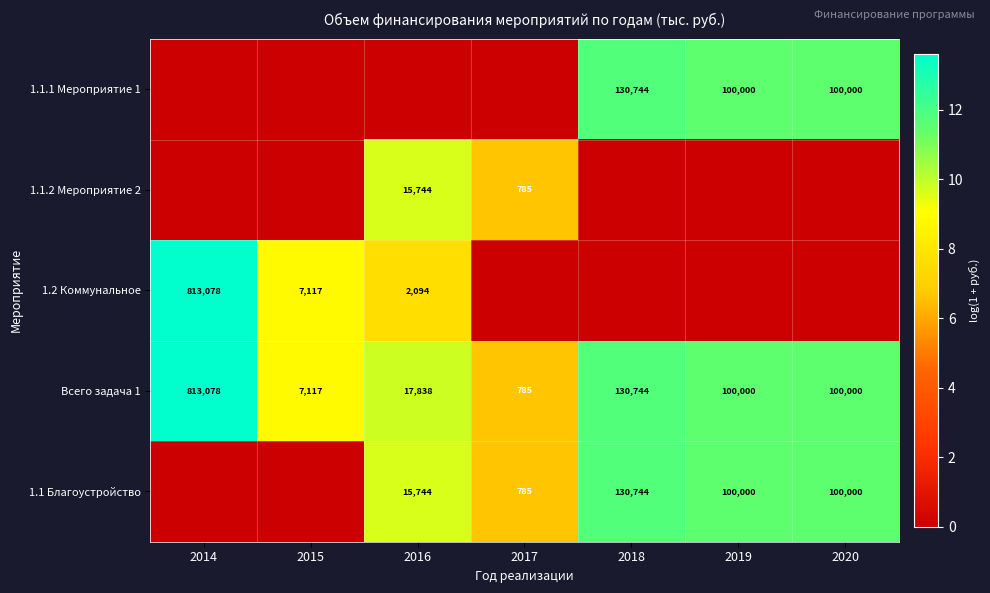

What is the sum of the 1.1 Благоустройство values at 2016 and 2020?

115744